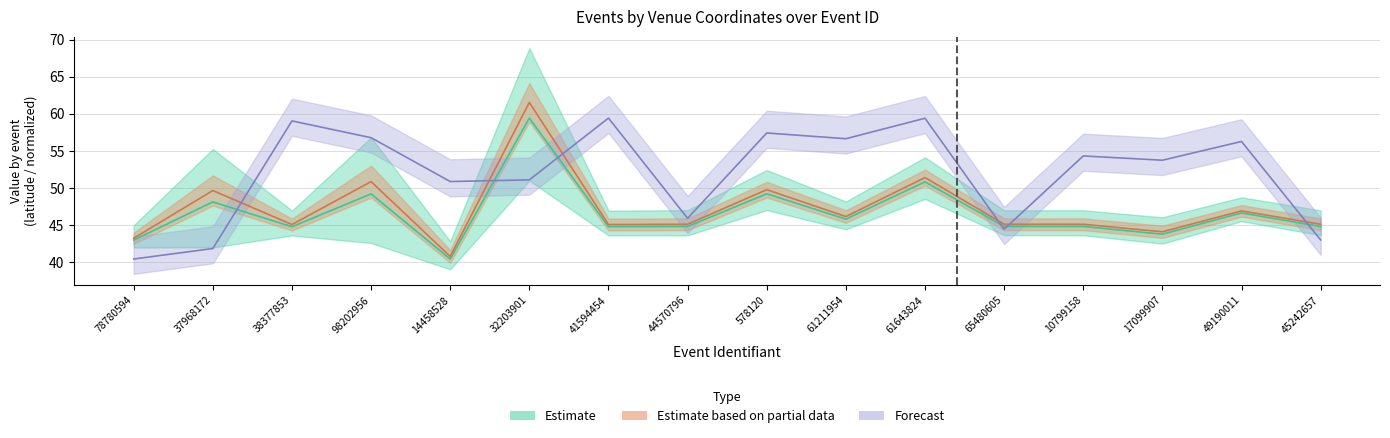

What is the value of the Forecast point at the 14th from the left?

53.8